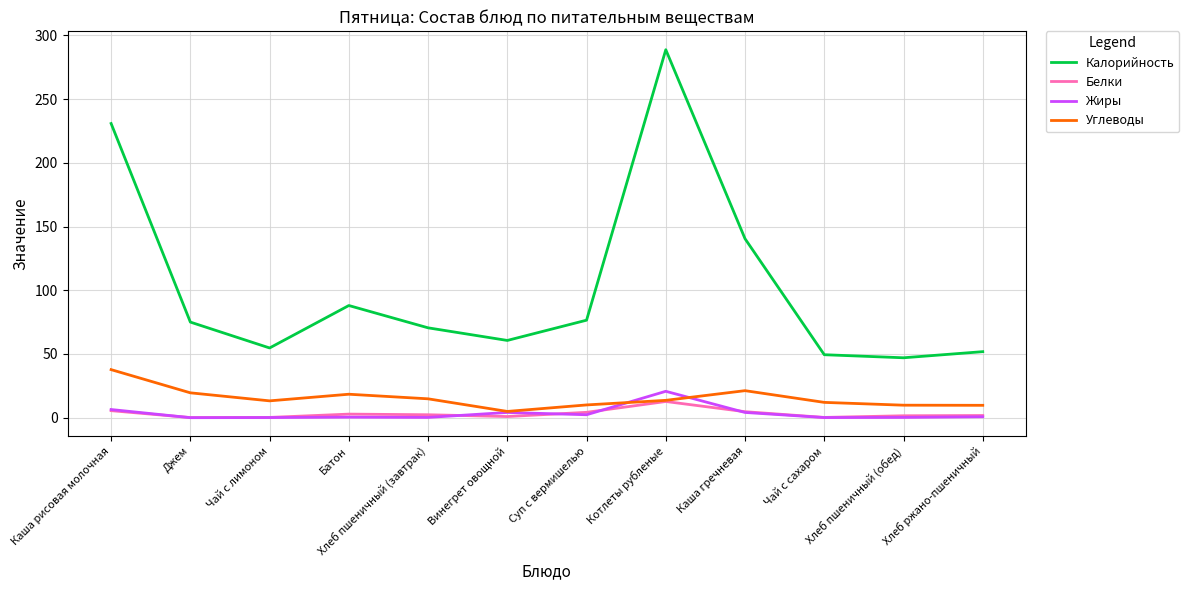

What value does the Жиры series have at Чай с сахаром?

0.1